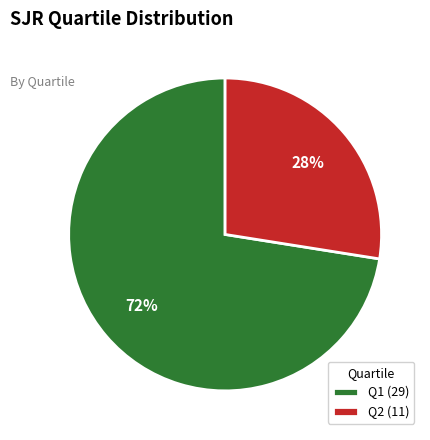

Which category has the smallest portion of the pie?

Q2 (11)